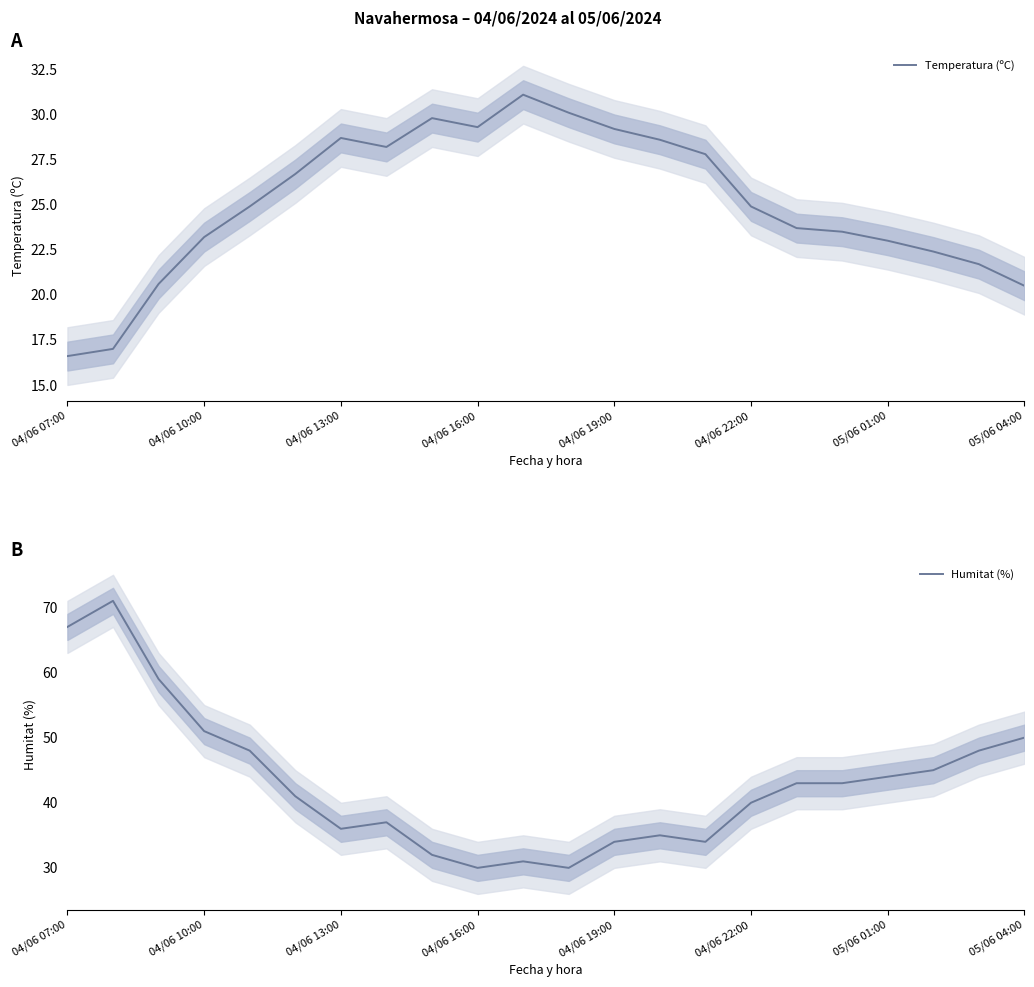

Which series has the largest range (max minus min)?

Humitat (%)